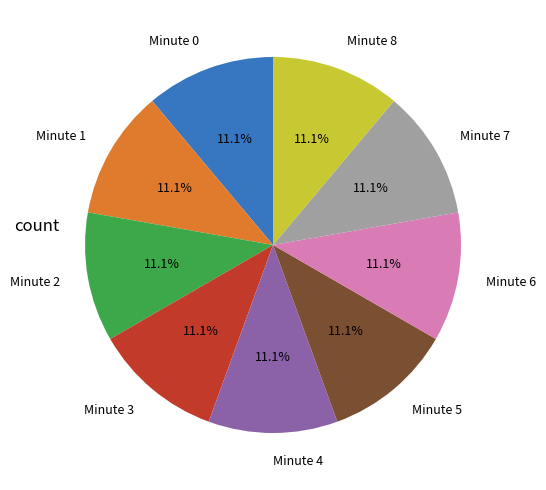

Approximately how many times larger is the value at Minute 6 compared to Minute 5?

1.0